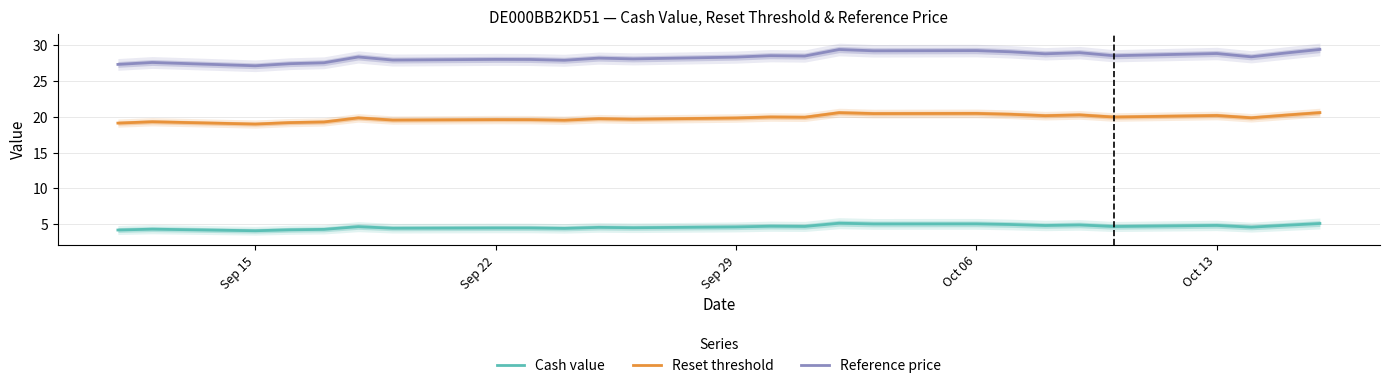

True or false: Reference price and Reset threshold intersect in this chart.

False